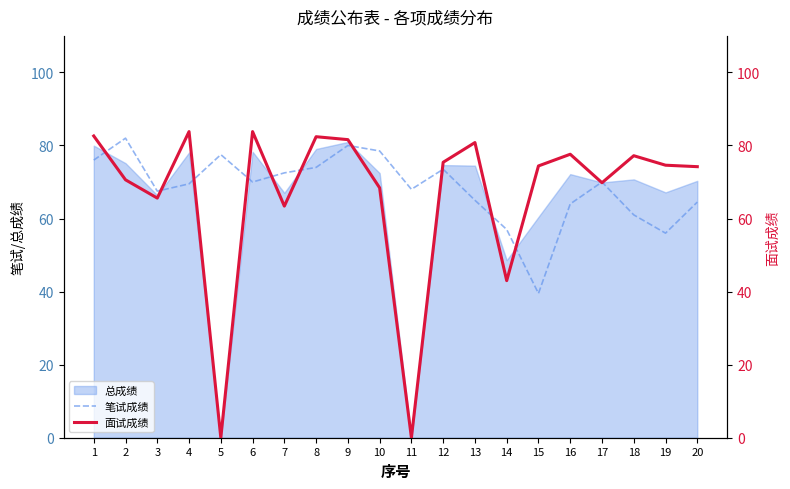

True or false: 面试成绩 has a value of 83.8 at 6.

True